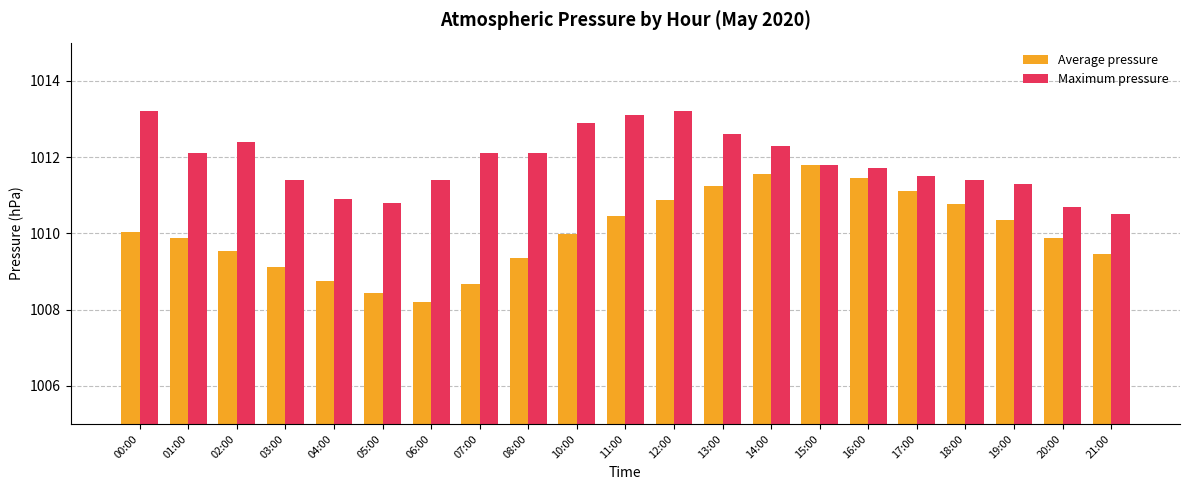

Which series changed the most between 04:00 and 07:00?

Maximum pressure